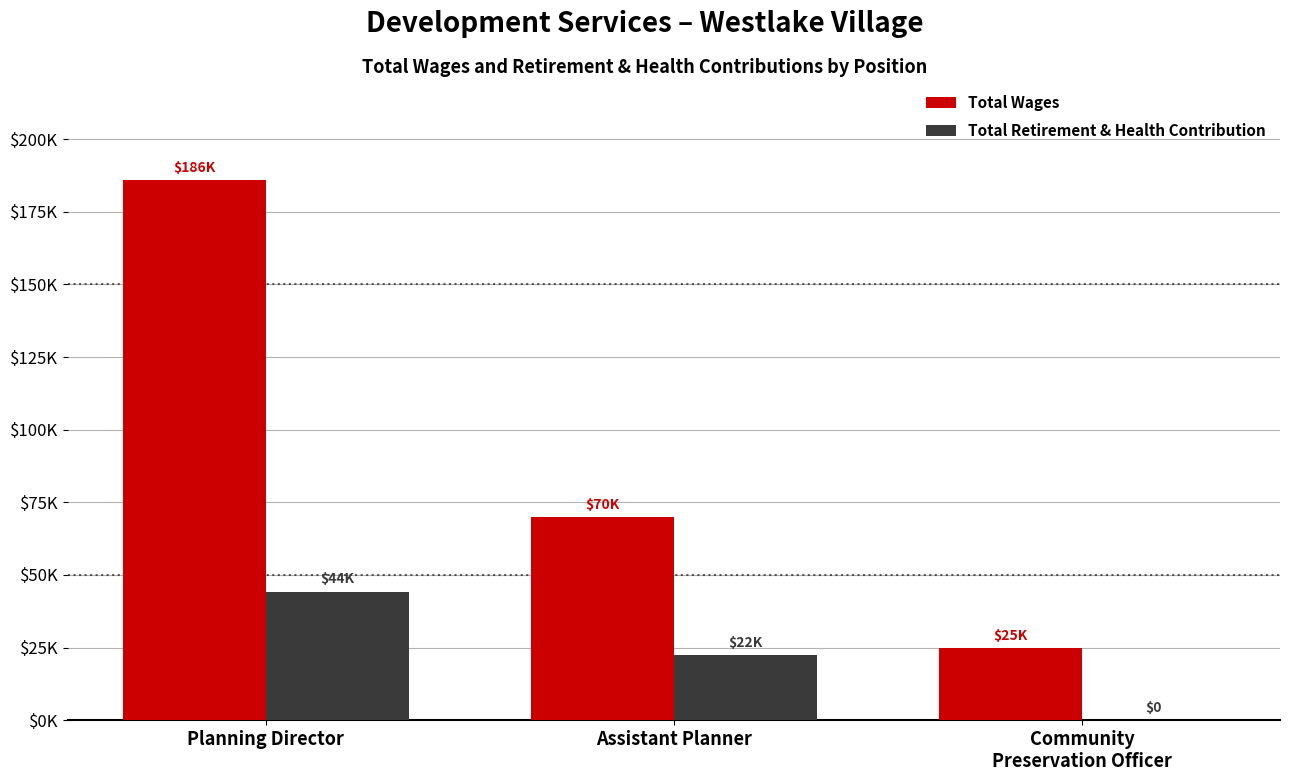

Which label corresponds to the smallest value in the chart?

Community
Preservation Officer